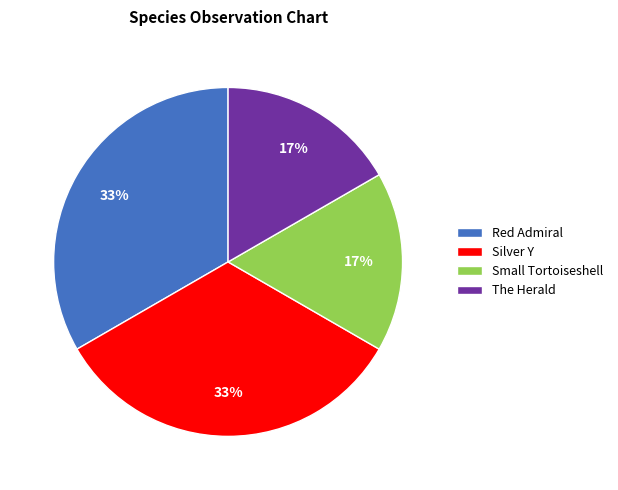

How many slices are in this pie chart?

4